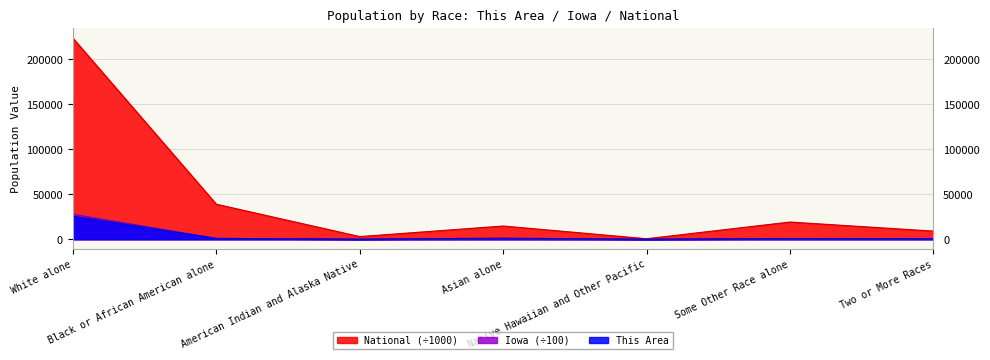

True or false: This Area has more than 1 points higher than both neighbors.

True